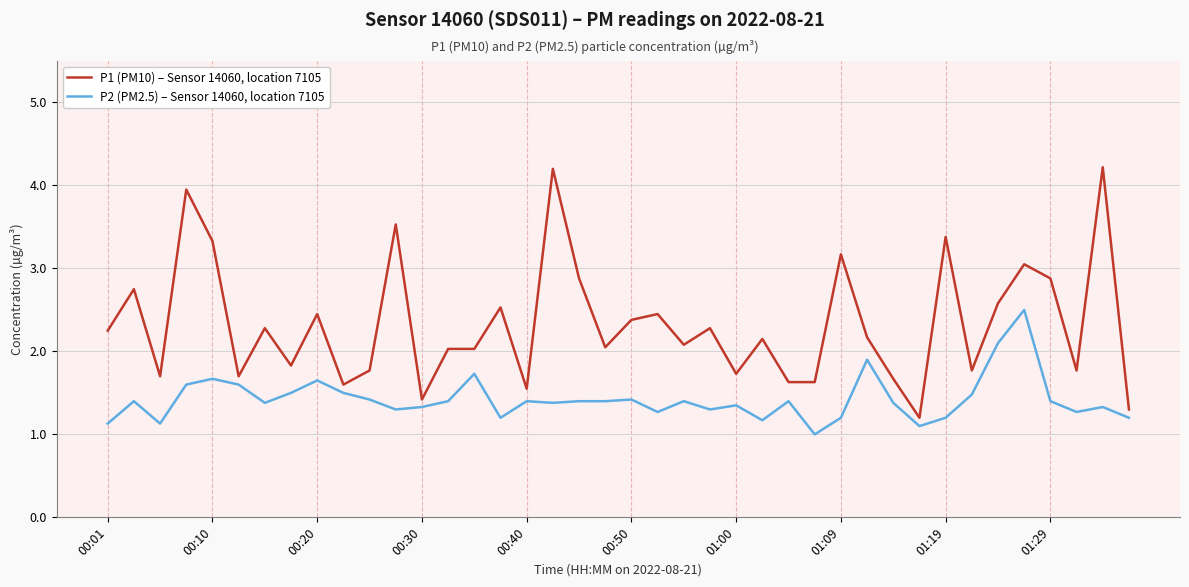

Is this an area chart (filled region under the line)?

No